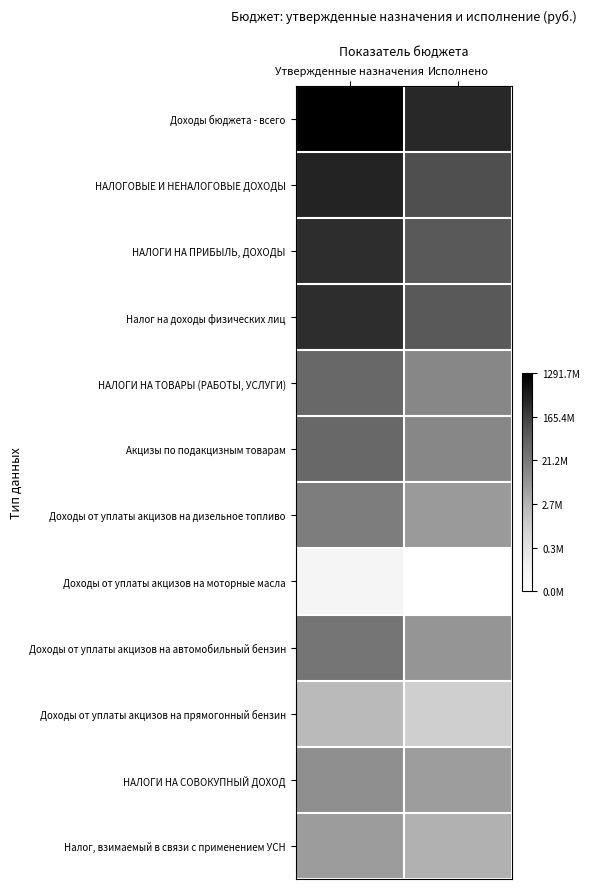

Reading left to right, what are all the values shown in this chart?

Доходы бюджета - всего: Утвержденные назначения=21.0	Исполнено=19.6
НАЛОГОВЫЕ И НЕНАЛОГОВЫЕ ДОХОДЫ: Утвержденные назначения=19.7	Исполнено=18.5
НАЛОГИ НА ПРИБЫЛЬ, ДОХОДЫ: Утвержденные назначения=19.4	Исполнено=18.1
Налог на доходы физических лиц: Утвержденные назначения=19.4	Исполнено=18.1
НАЛОГИ НА ТОВАРЫ (РАБОТЫ, УСЛУГИ): Утвержденные назначения=17.5	Исполнено=16.4
Акцизы по подакцизным товарам: Утвержденные назначения=17.5	Исполнено=16.4
Доходы от уплаты акцизов на дизельное топливо: Утвержденные назначения=16.7	Исполнено=15.7
Доходы от уплаты акцизов на моторные масла: Утвержденные назначения=11.5	Исполнено=10.7
Доходы от уплаты акцизов на автомобильный бензин: Утвержденные назначения=17.0	Исполнено=15.9
Доходы от уплаты акцизов на прямогонный бензин: Утвержденные назначения=14.7	Исполнено=13.7
НАЛОГИ НА СОВОКУПНЫЙ ДОХОД: Утвержденные назначения=16.1	Исполнено=15.6
Налог, взимаемый в связи с применением УСН: Утвержденные назначения=15.6	Исполнено=15.0